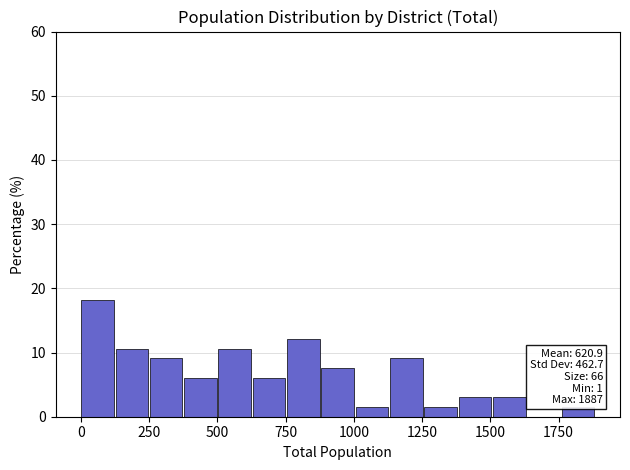

Around what value on the x-axis is the tallest bar? Give the approximate position of its centre, as read against the axis.

50